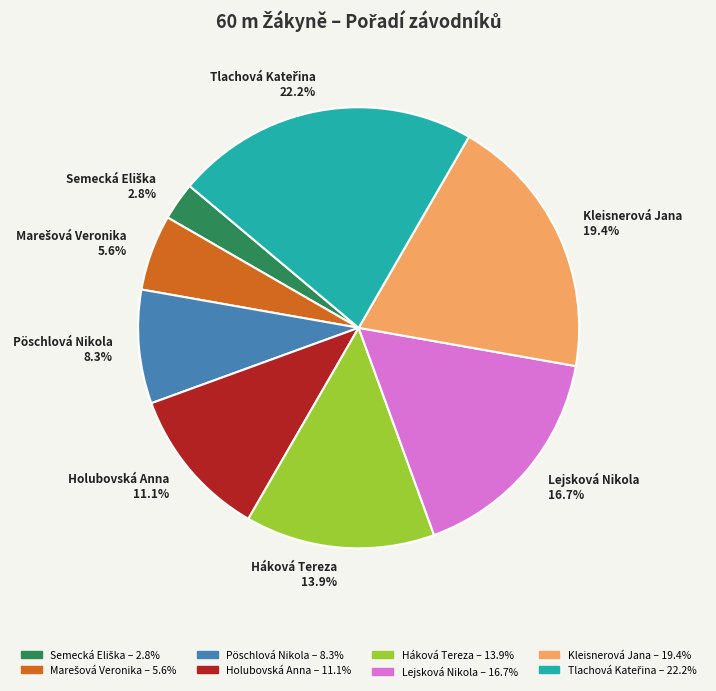

How much of the chart is everything except Pöschlová Nikola 8.3%?

91.7%